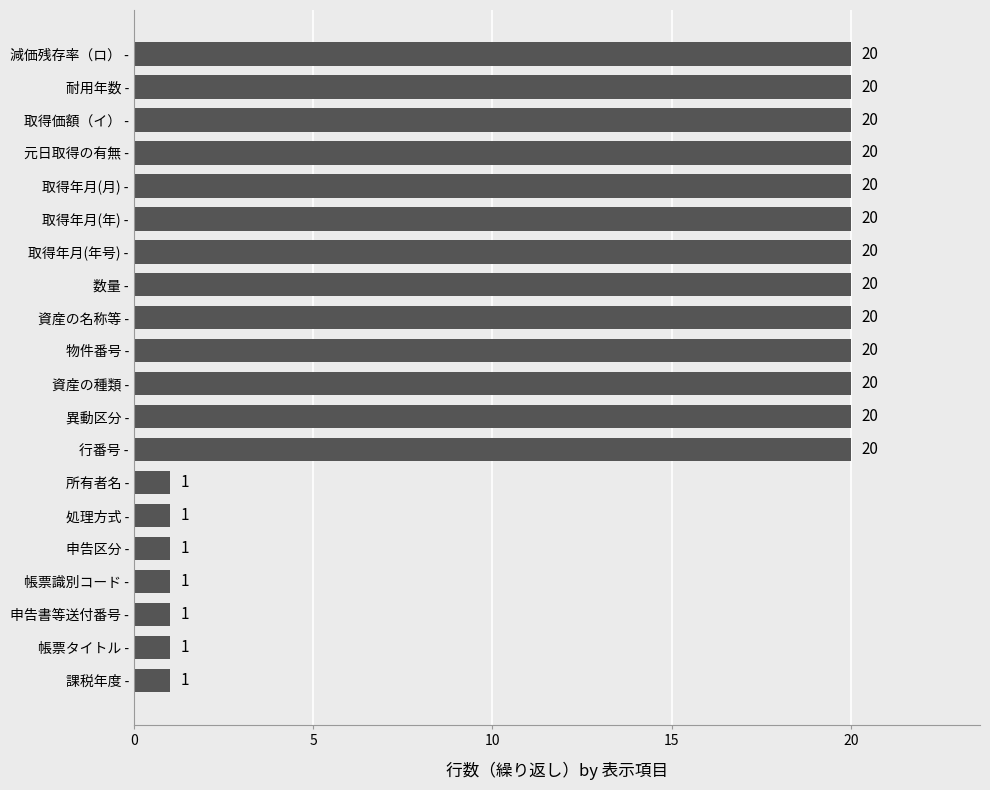

Approximately how many times larger is the value at 課税年度 - compared to 帳票識別コード -?

1.0